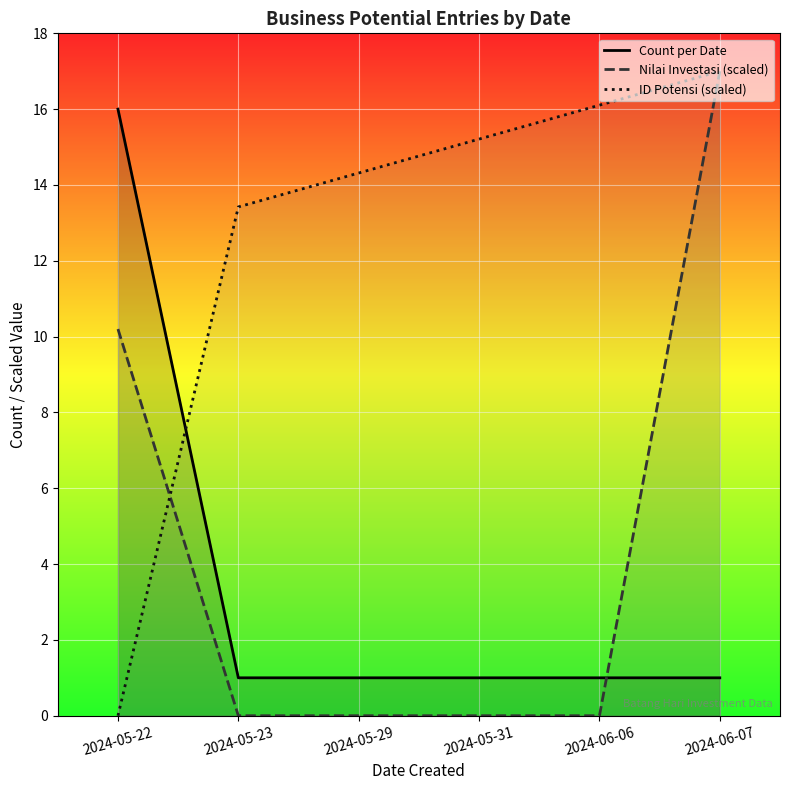

Between 2024-06-06 and 2024-05-29, which is larger?

2024-06-06